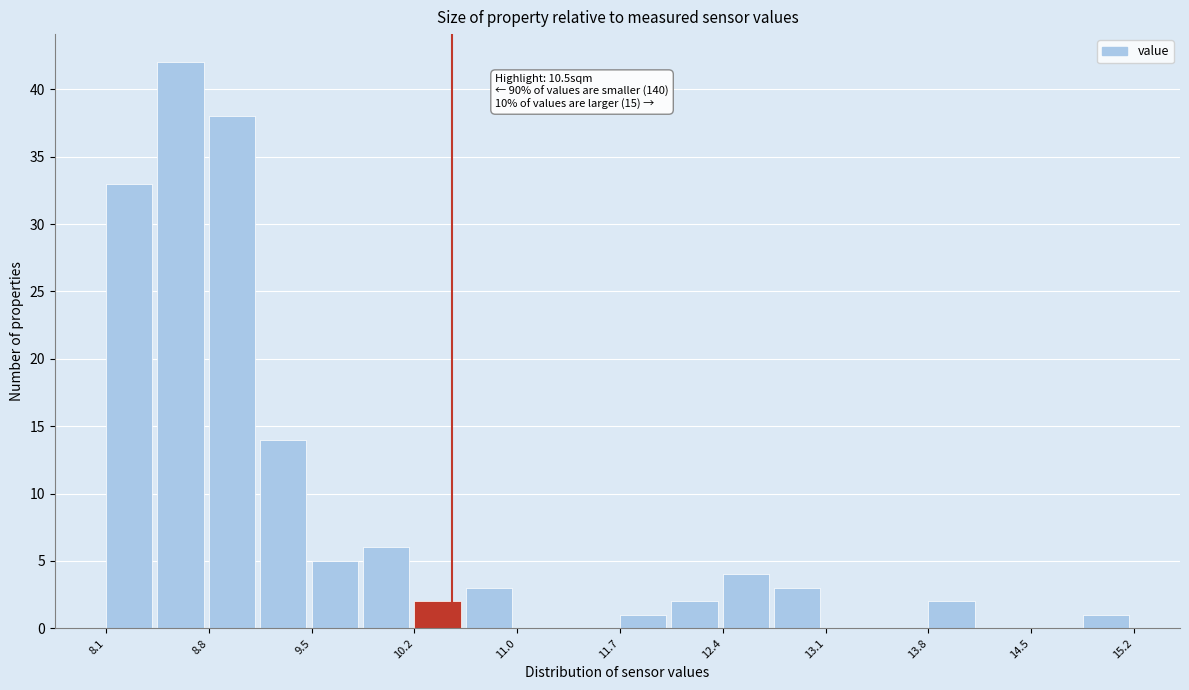

Read against the x-axis, roughly where is the centre of the tallest bar?

8.6